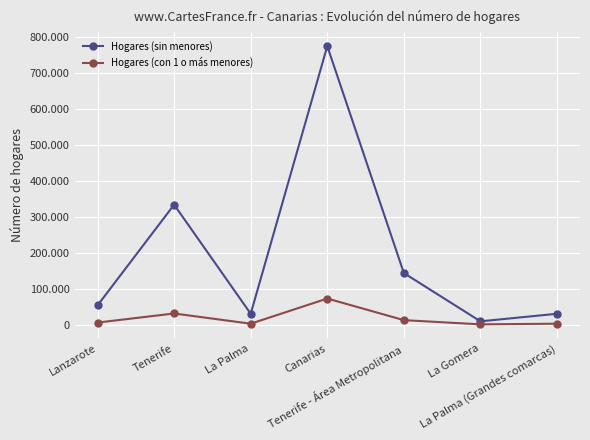

The value of Hogares (con 1 o más menores) at La Palma (Grandes comarcas) is 2392. True or false?

True